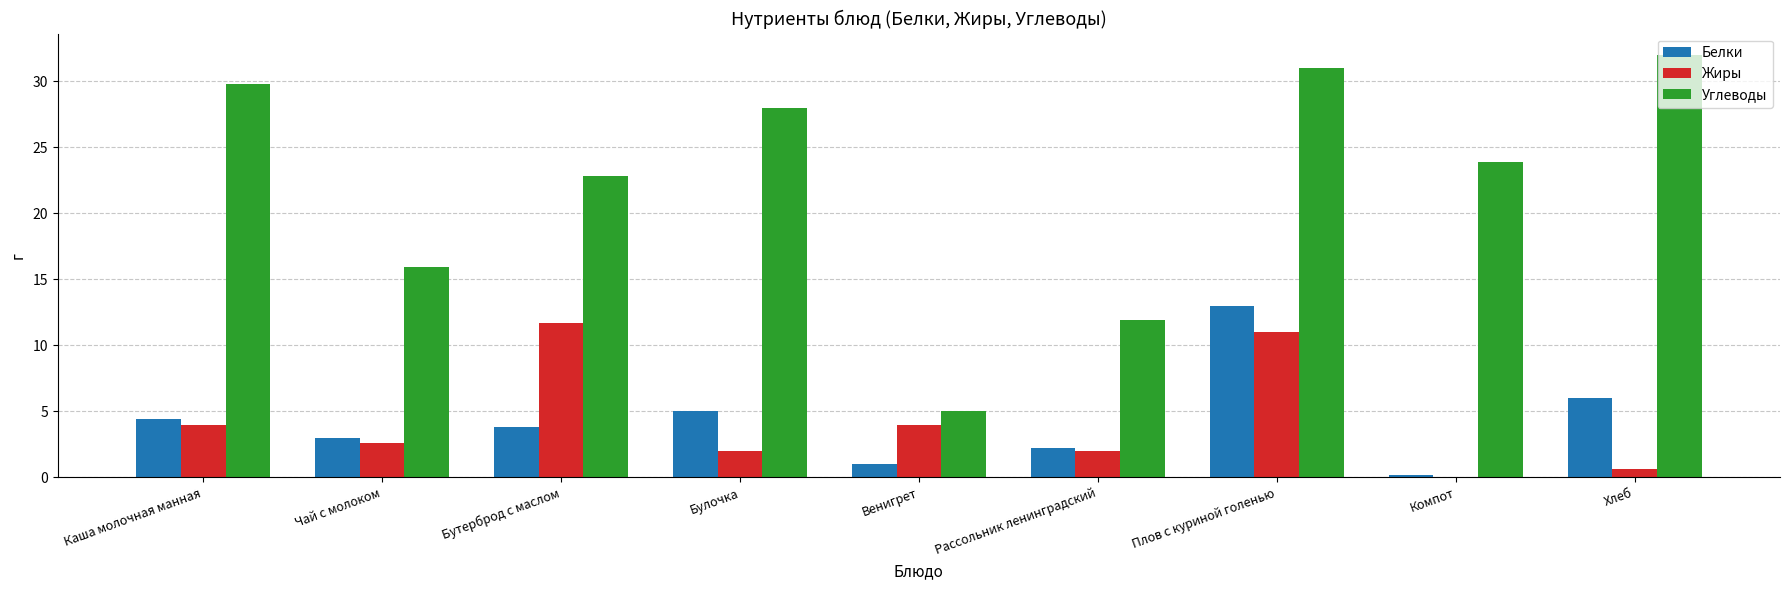

The Углеводы series shows 28.0 at Булочка. True or false?

True